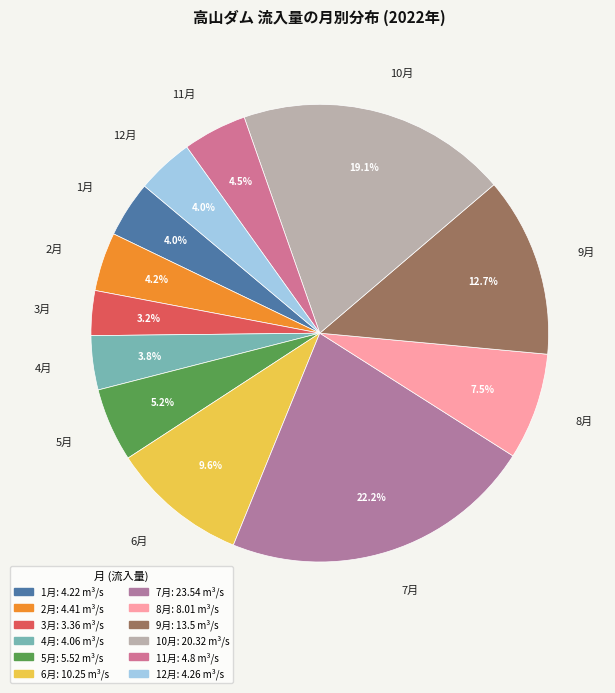

What is the largest slice in the pie chart?

7月